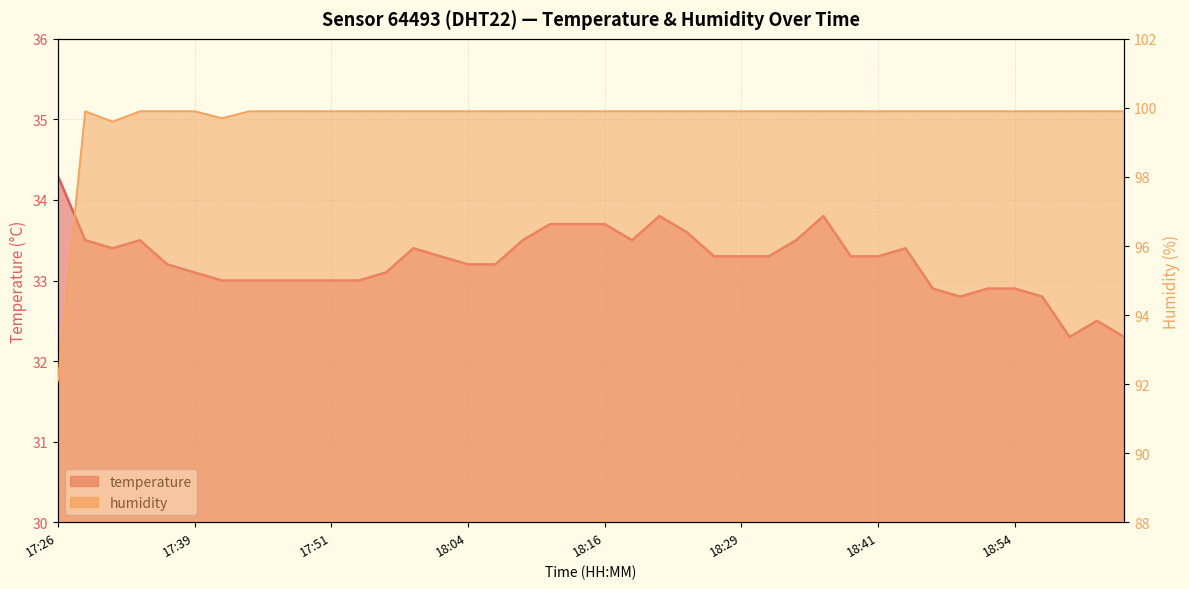

List the series in order of their overall mean, lowest first.

temperature, humidity